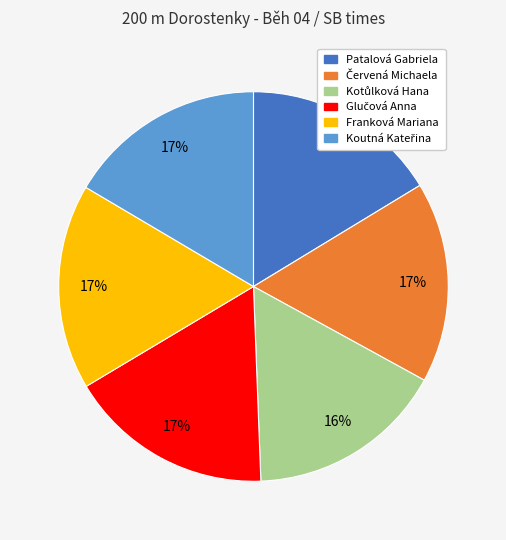

True or false: Franková Mariana accounts for 8% of the total.

False